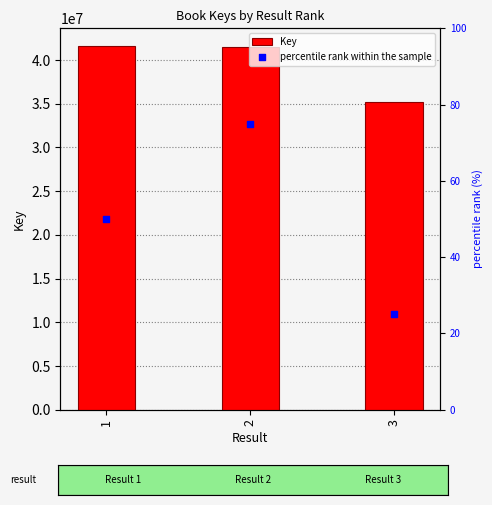

What are all the series names shown in the legend?

Key, percentile rank within the sample